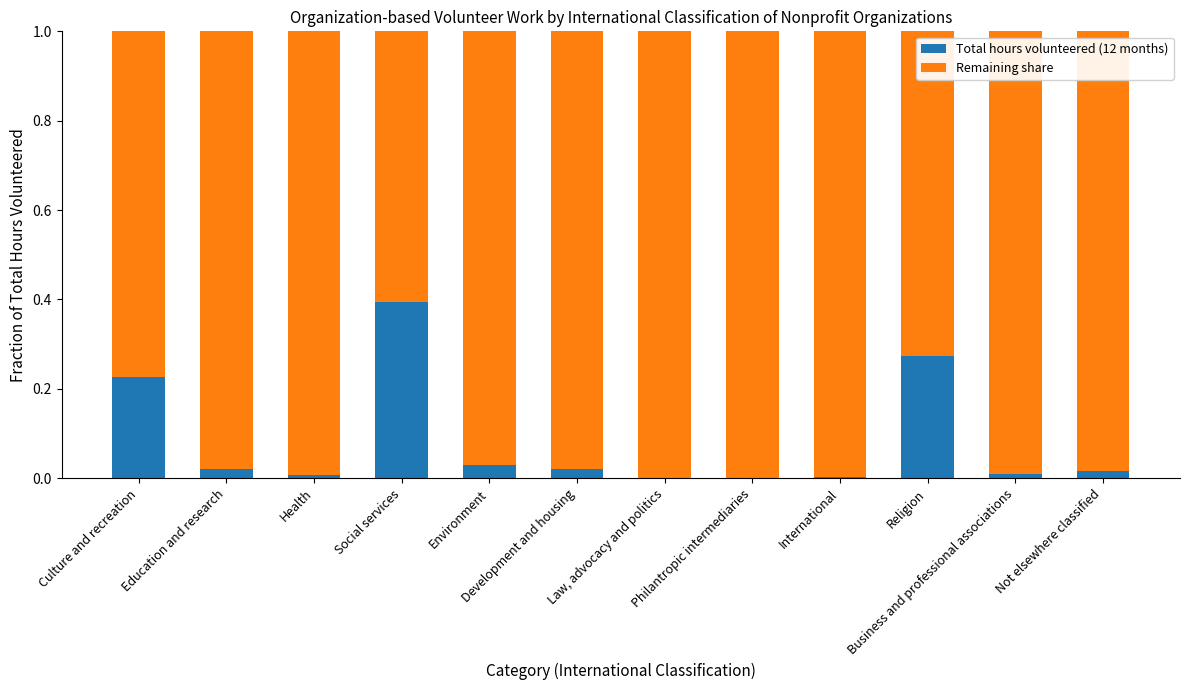

The Total hours volunteered (12 months) series shows 0.1 at Social services. True or false?

False